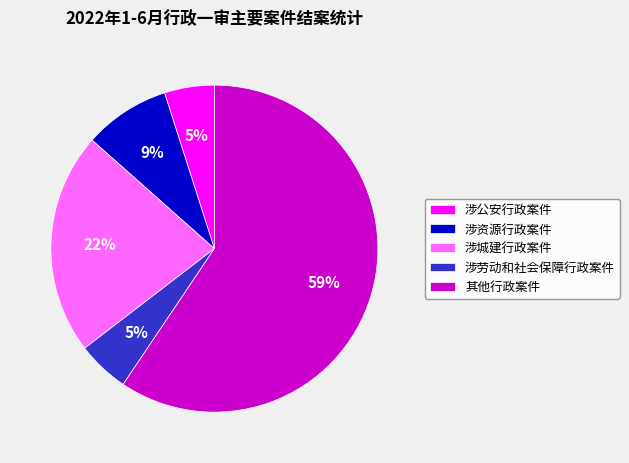

Count the number of slices in the pie.

5